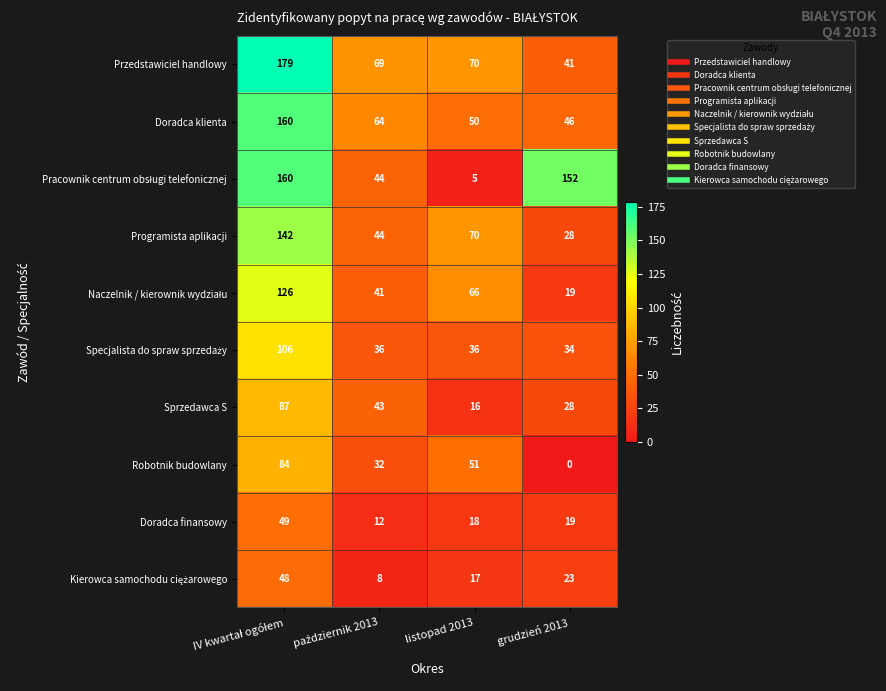

What is the difference between the maximum and minimum values in the Sprzedawca S series?

71